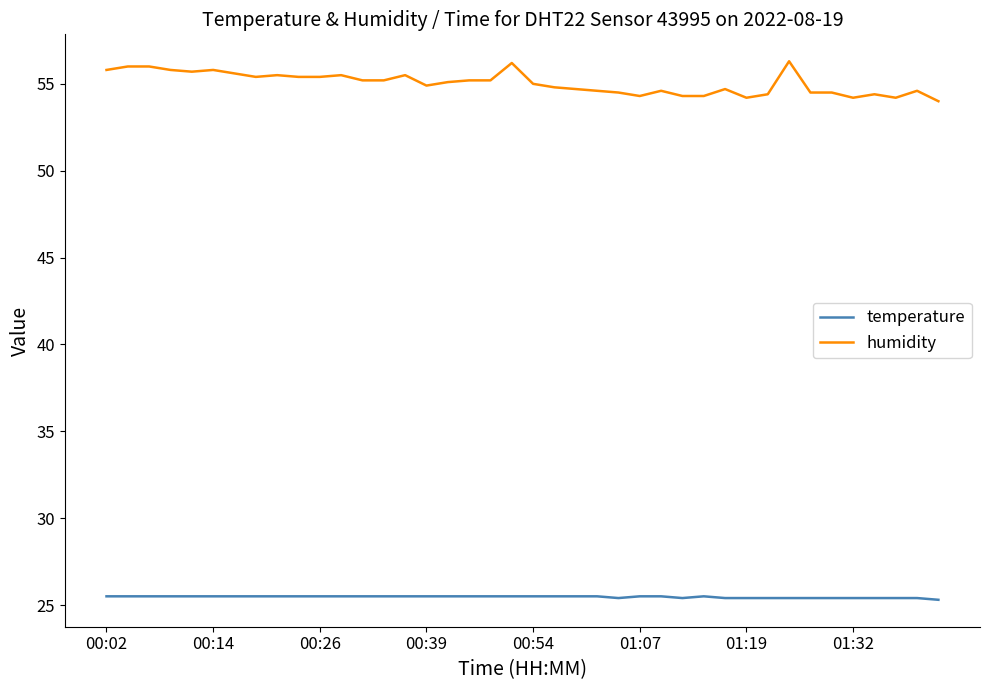

What is the smallest value displayed?

25.3